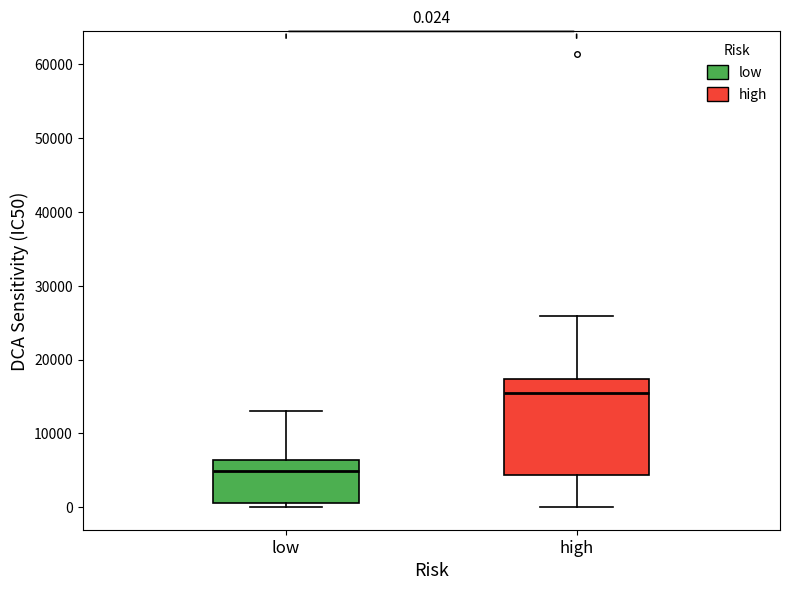

Which box is the tallest, from its lower edge to its upper edge?

high